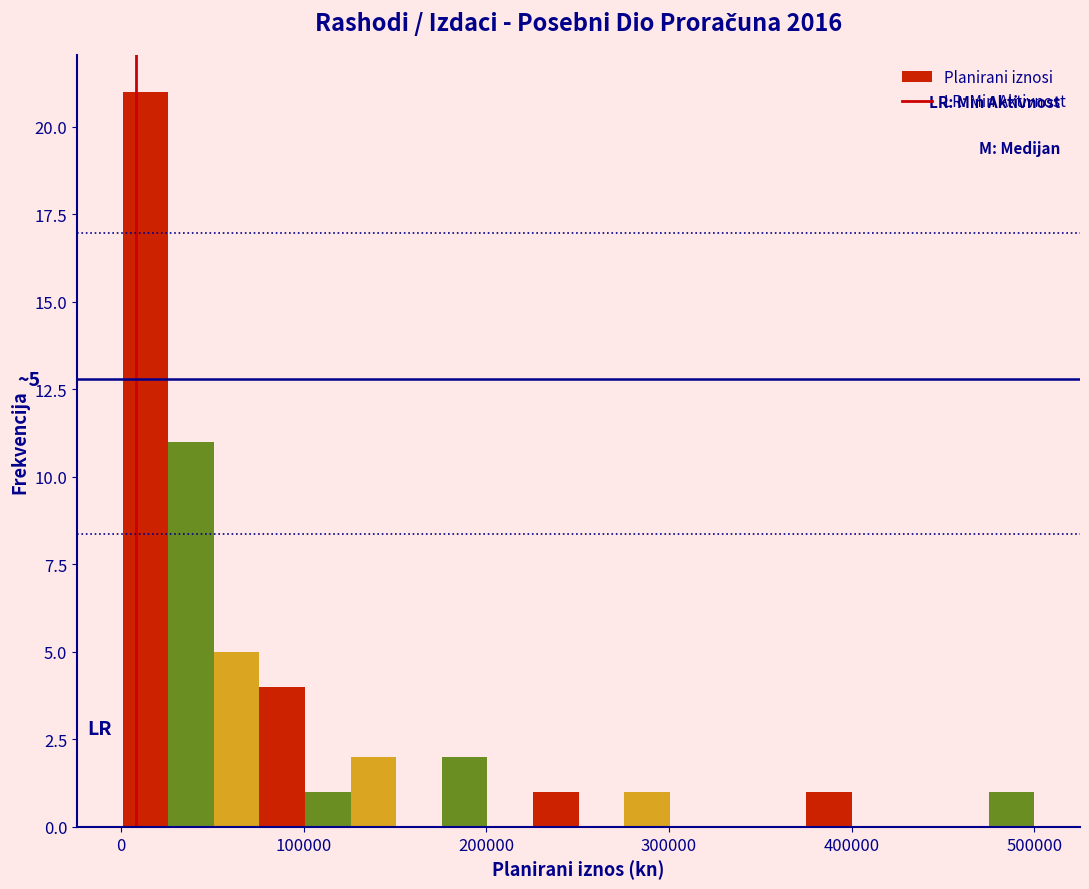

Around what value on the x-axis is the tallest bar? Give the approximate position of its centre, as read against the axis.

10000